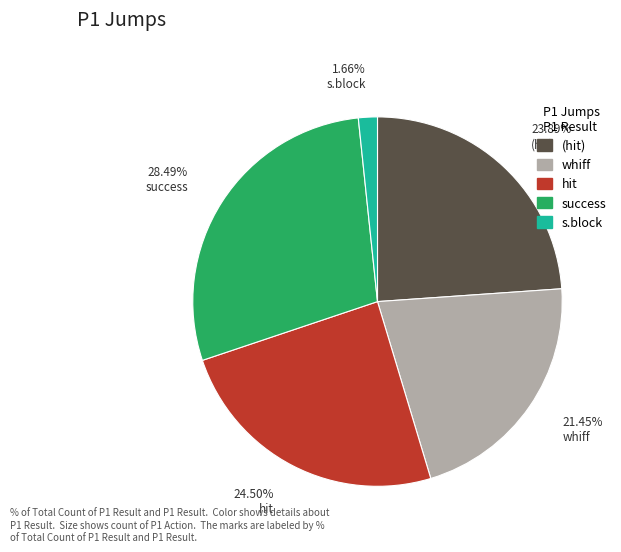

Does any single category account for the majority?

No